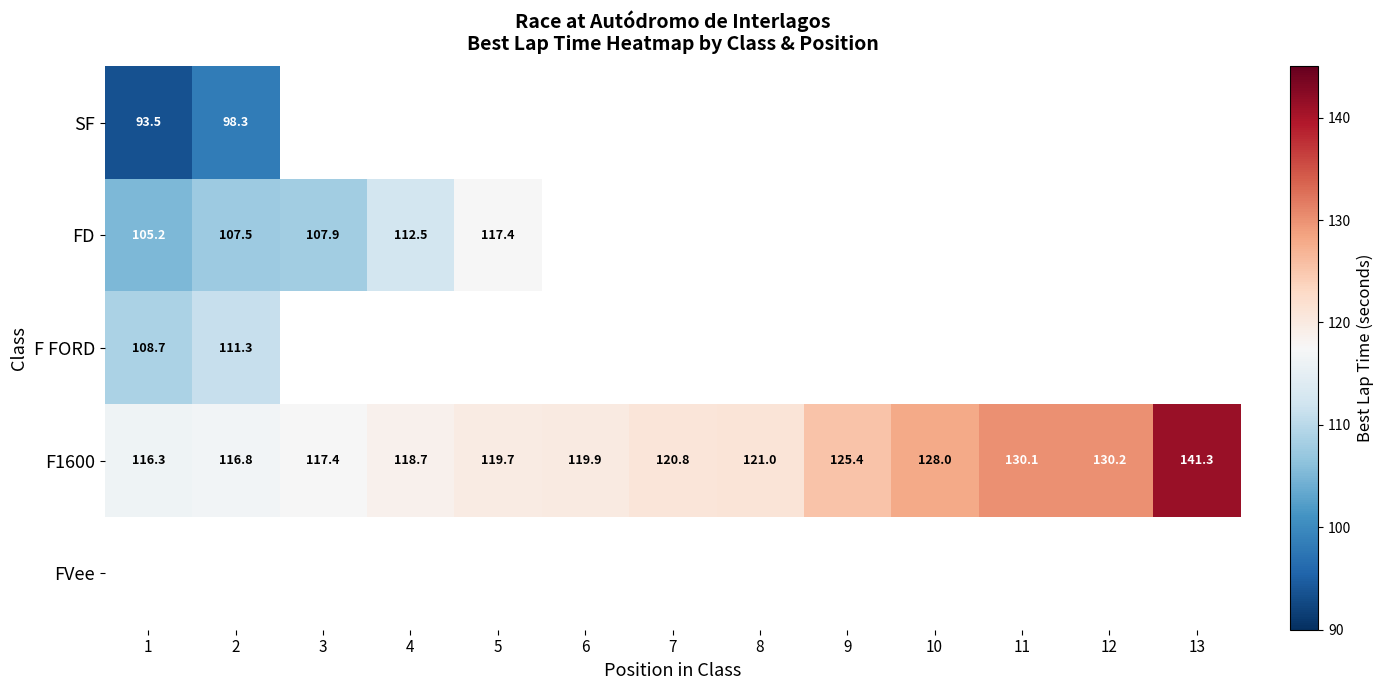

Which series has the largest range (max minus min)?

F1600